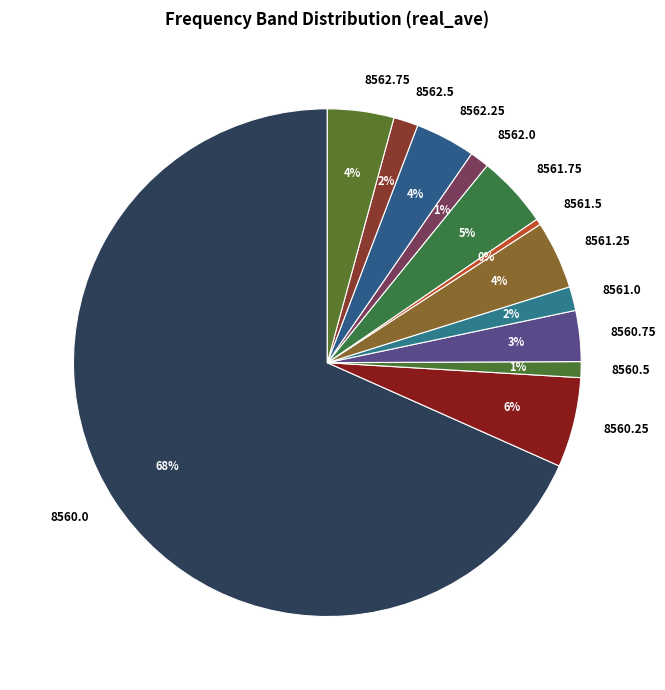

Does 8560.0 account for over 50% of the chart?

Yes